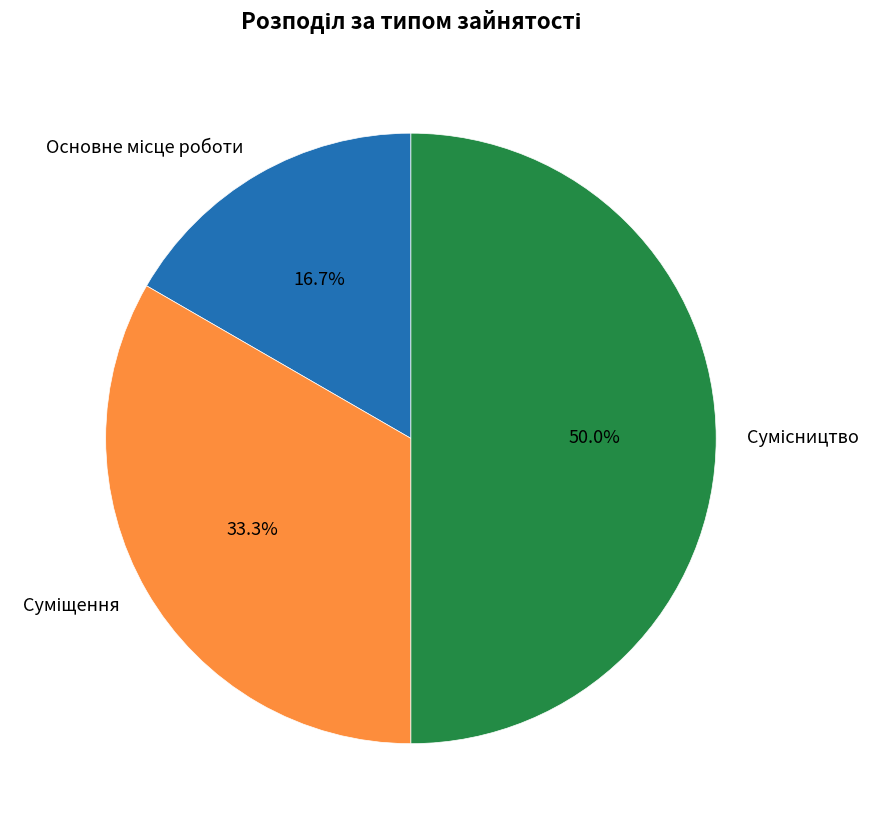

Does Суміщення account for over 50% of the chart?

No